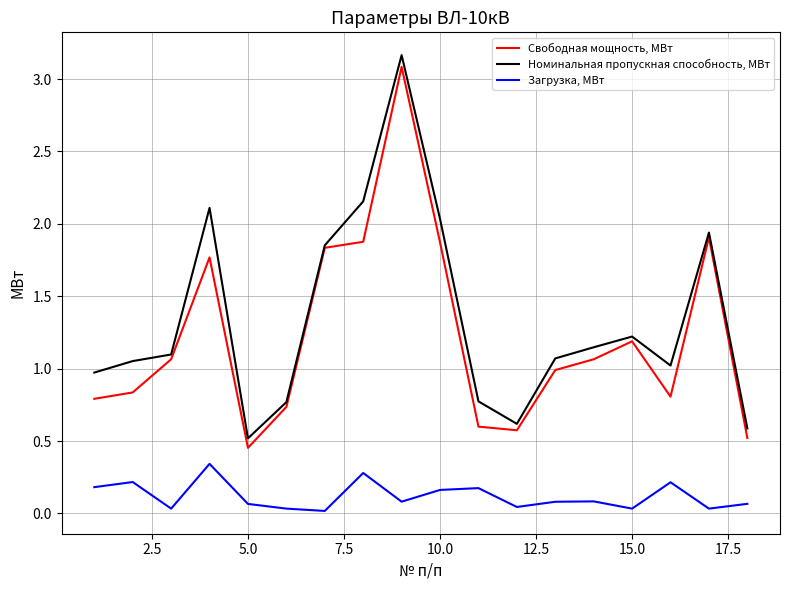

How many categories are shown in the chart?

18